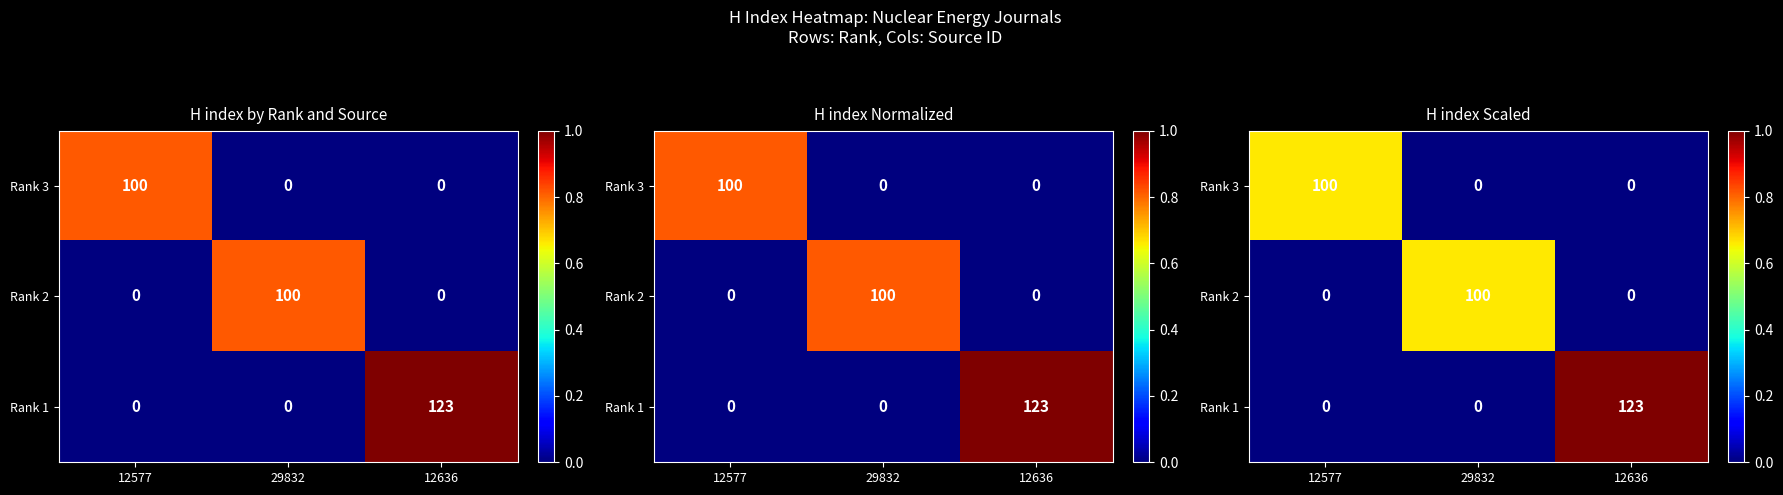

Rank the series at 29832 from highest to lowest value.

Rank 2, Rank 3, Rank 1